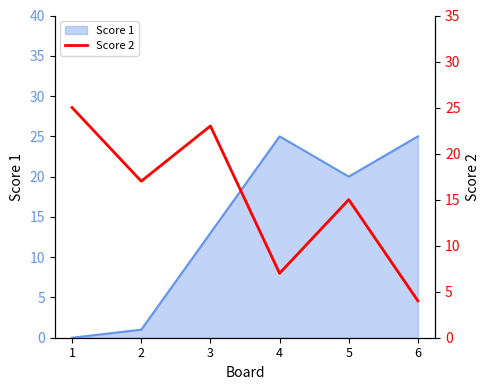

Reading right to left, extract all data points from this chart.

6=4	5=15	4=7	3=23	2=17	1=25